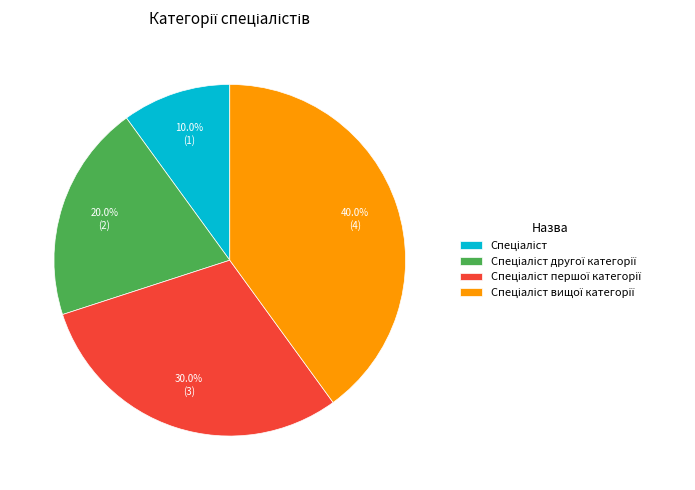

Does any single category account for the majority?

No